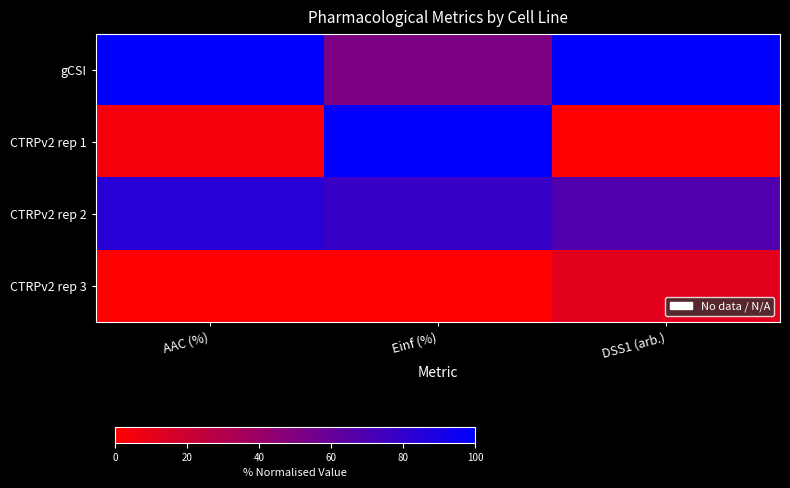

Which category has the highest value across all series?

AAC (%)